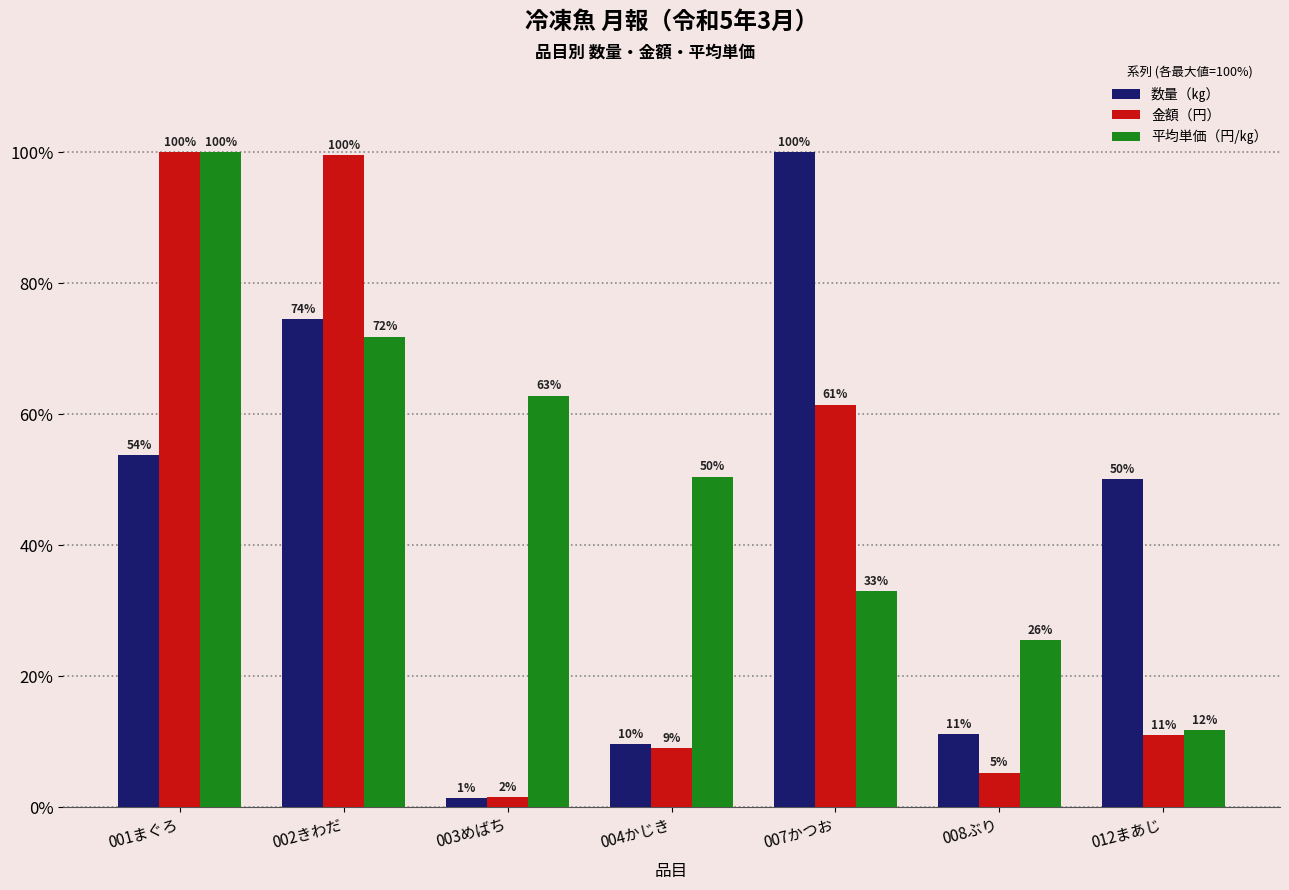

What is the value of the 金額（円） bar at the 3rd from the left?

1.6